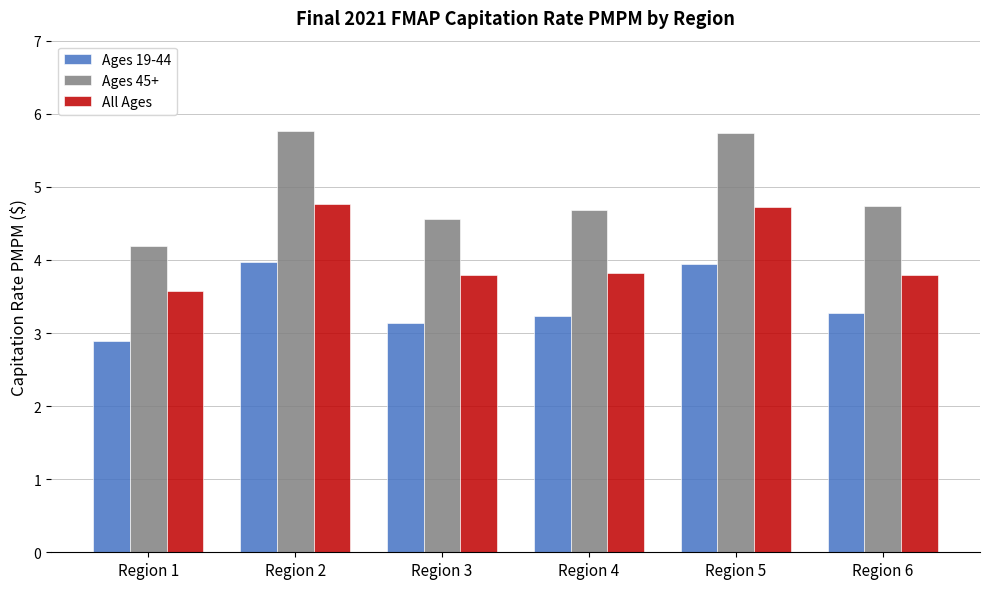

What is the difference between the Ages 19-44 values at Region 4 and Region 3?

0.1